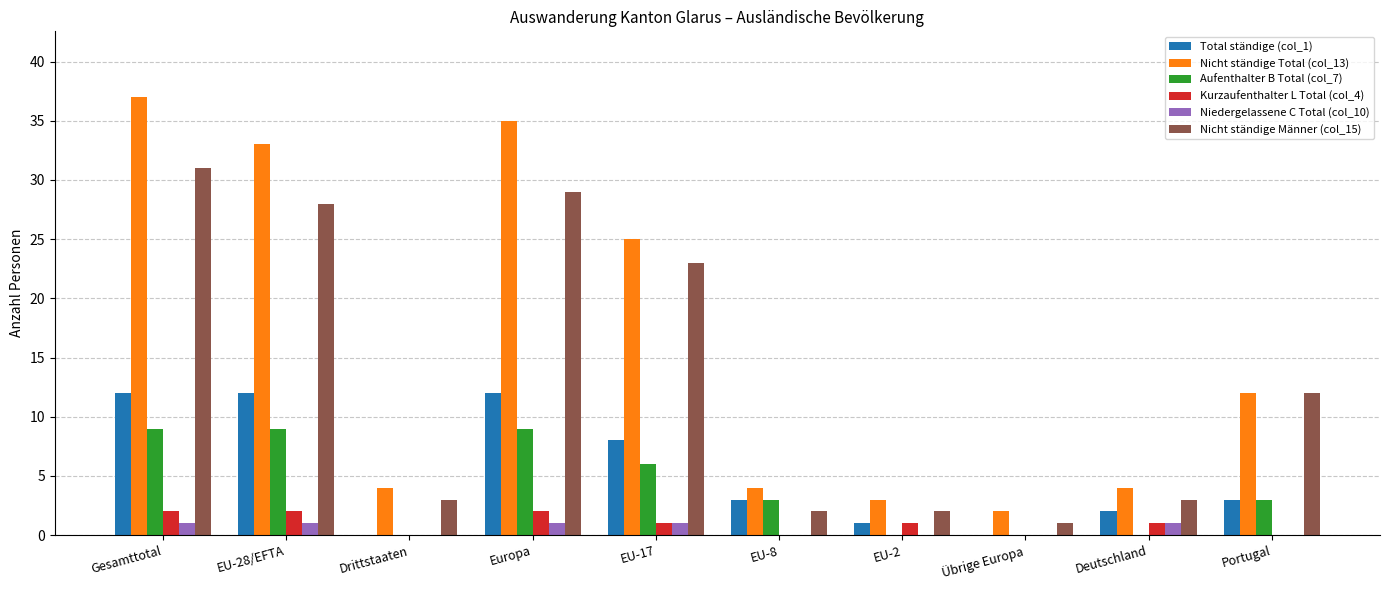

True or false: Aufenthalter B Total (col_7) has a value of 0 at Übrige Europa.

True